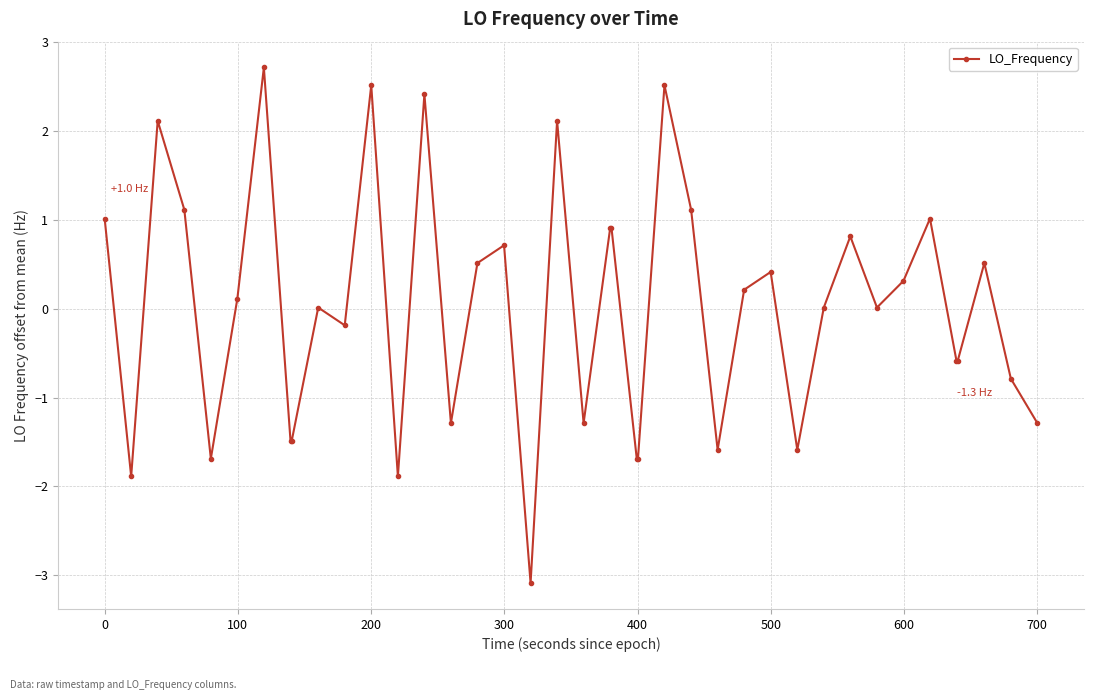

What is the value of the 9th point from the left?

-1.5